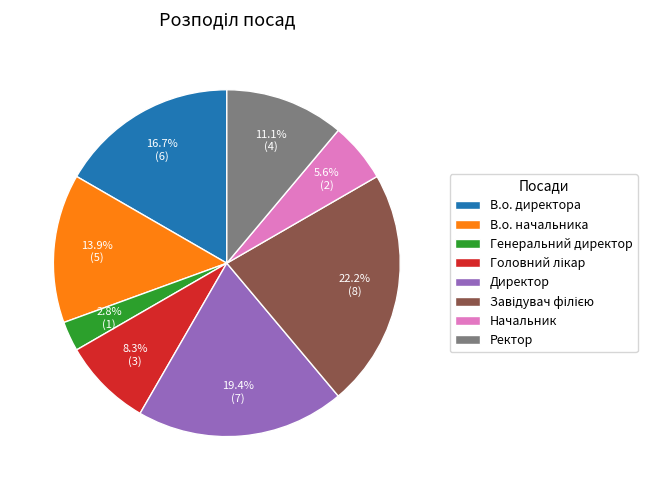

To the nearest percent, what is the average slice percentage?

12%